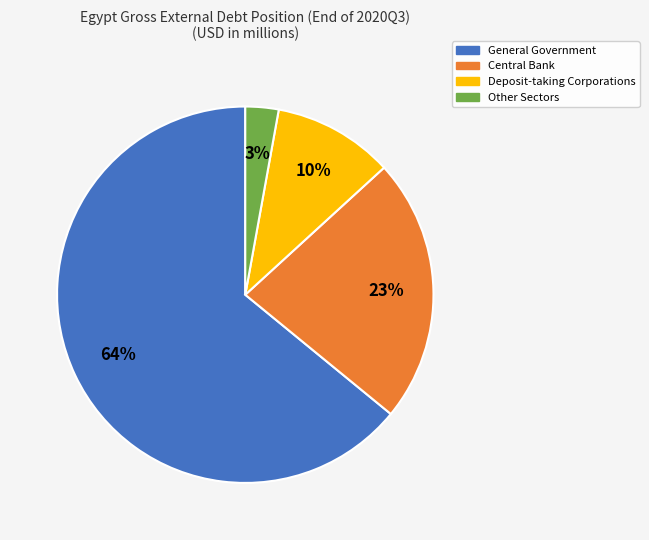

How many segments does this pie chart have?

4